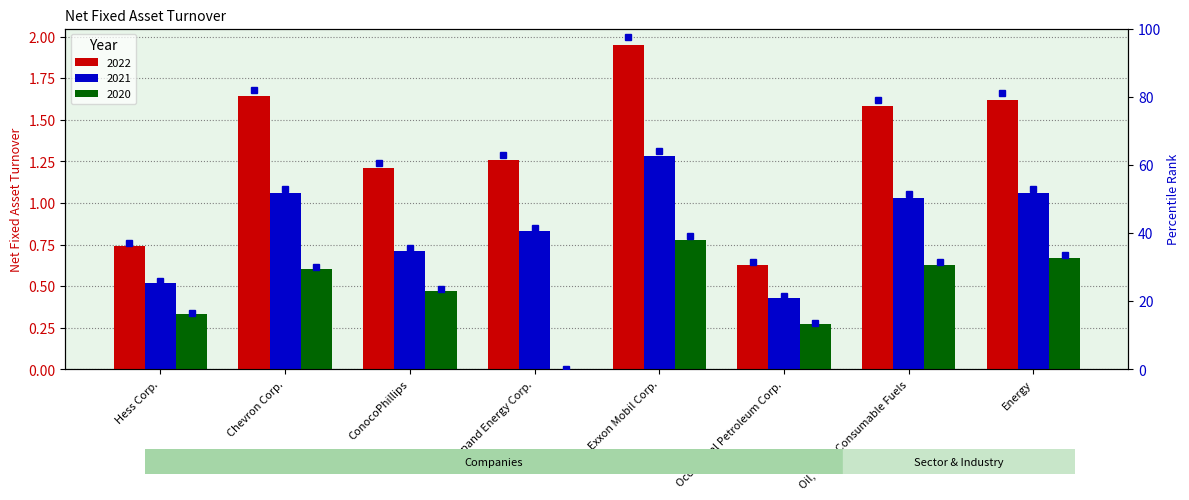

What is the difference between the maximum and second lowest values?

60.5